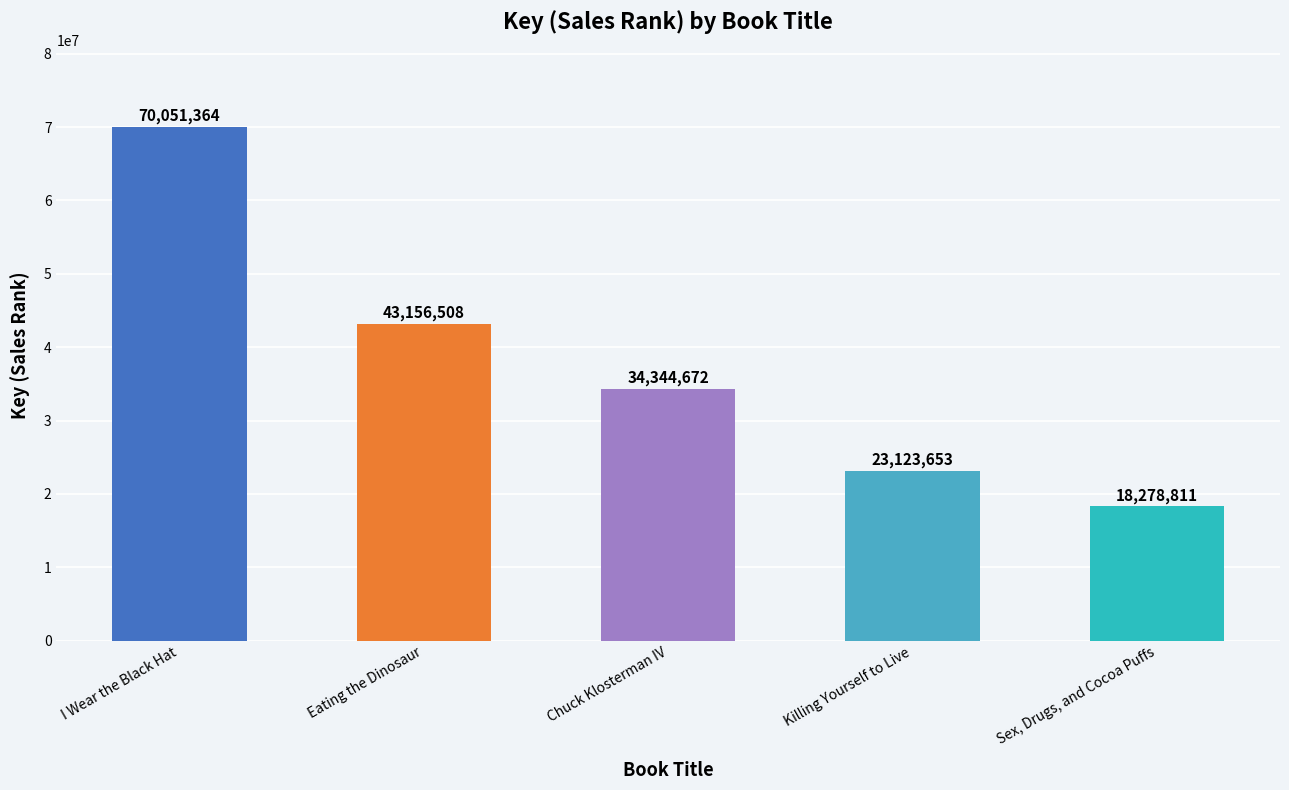

What is the difference between the values at Chuck Klosterman IV and I Wear the Black Hat?

35706692